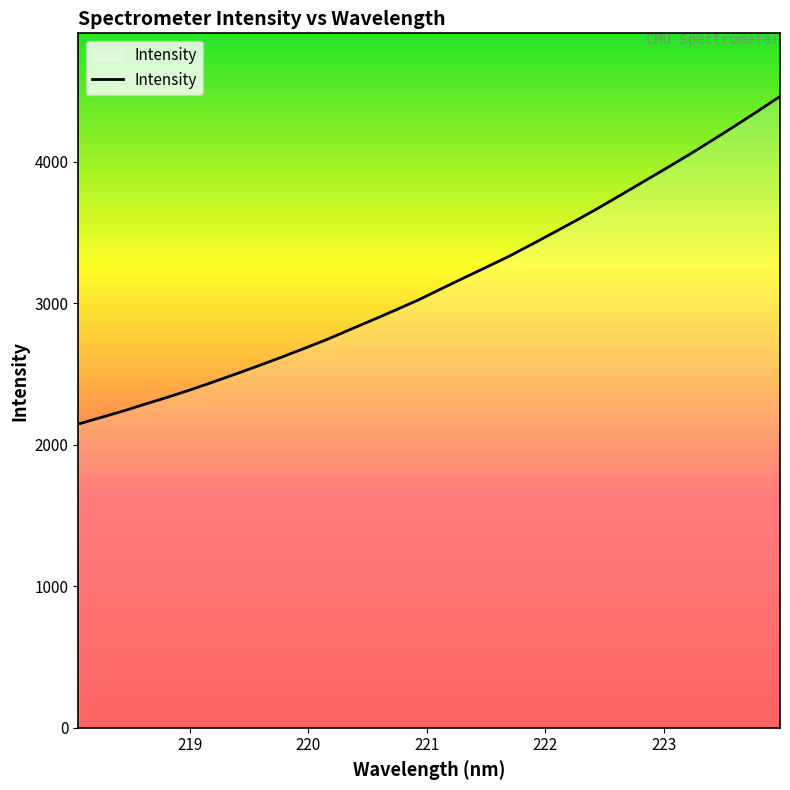

What is the difference between the maximum and minimum values?

2315.1